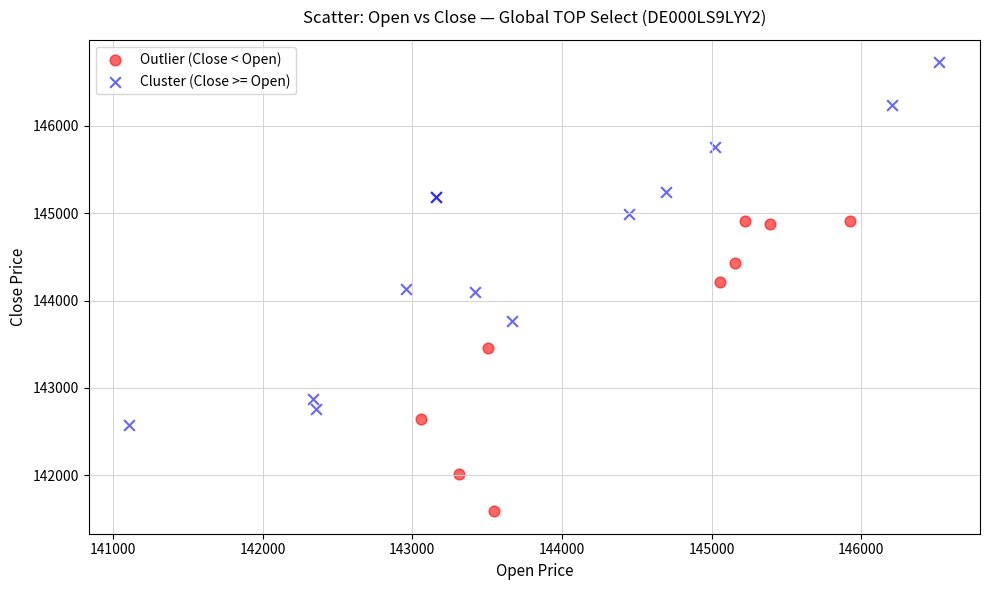

What are all the series names shown in the legend?

Outlier (Close < Open), Cluster (Close >= Open)